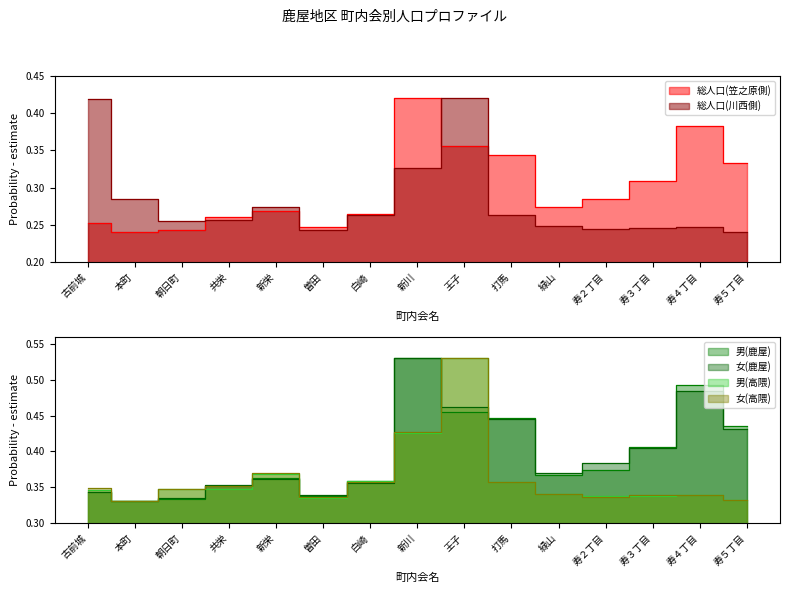

What is the average value of the 総人口(笠之原側) series?

0.3